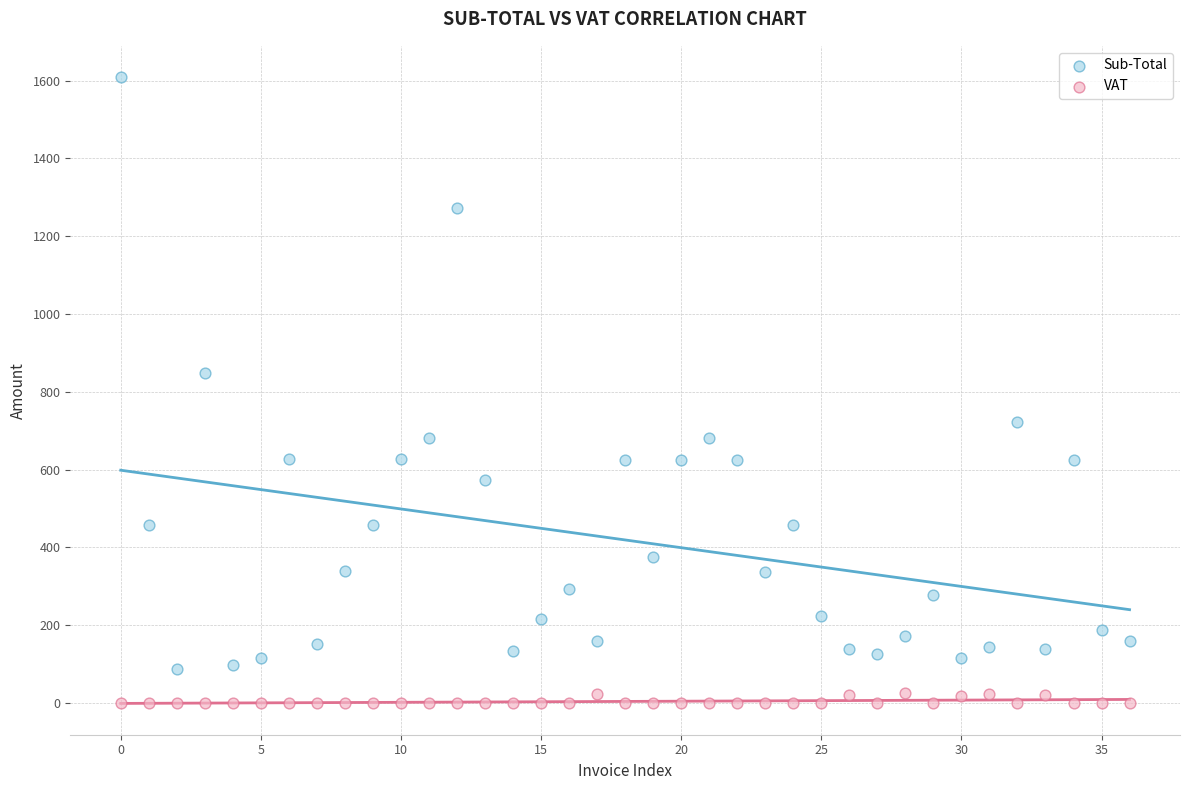

Which series contains the highest Y value?

Sub-Total